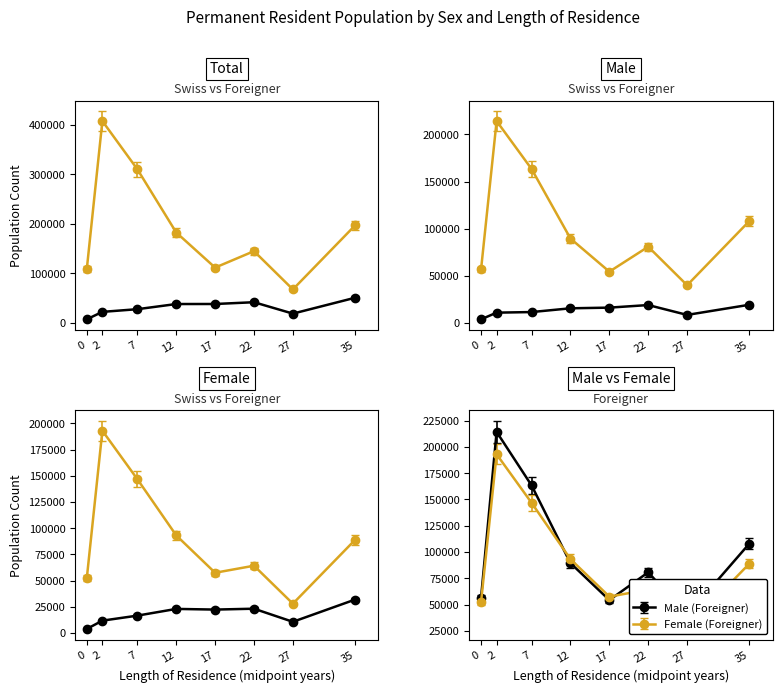

At which category is the sum across all series the highest?

2